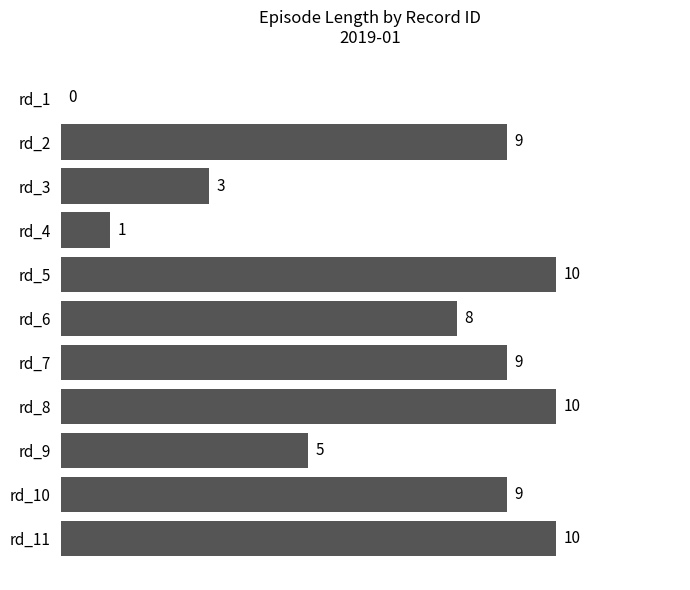

What value does the data have at rd_11, to the nearest 10?

10